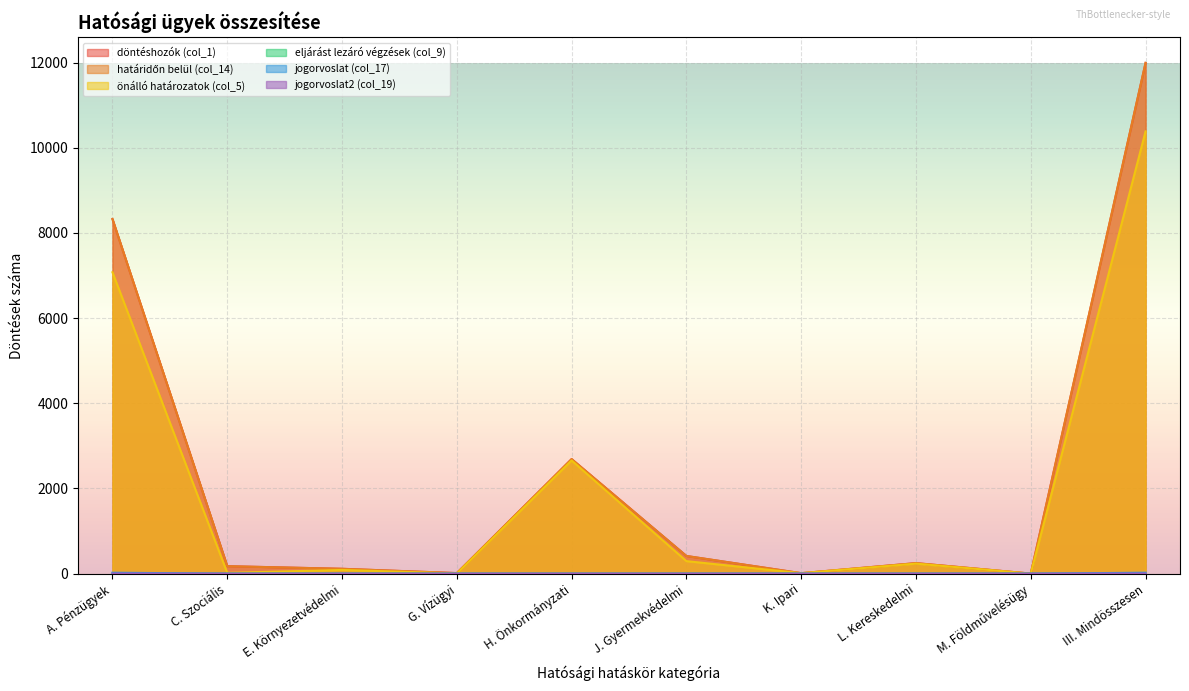

What is the label of the 2nd point from the right?

M. Földművelésügy